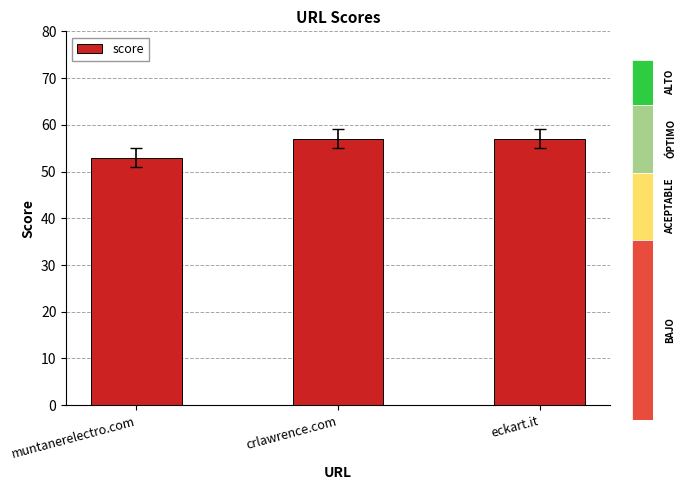

Reading left to right, extract all data points from this chart.

53	57	57